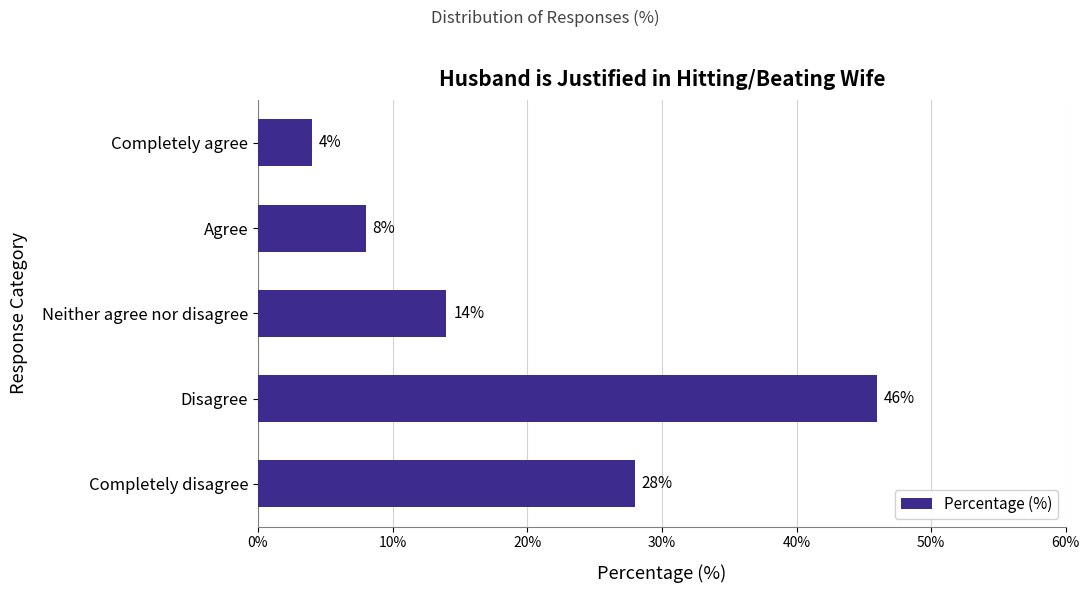

How many data points are less than 14?

2